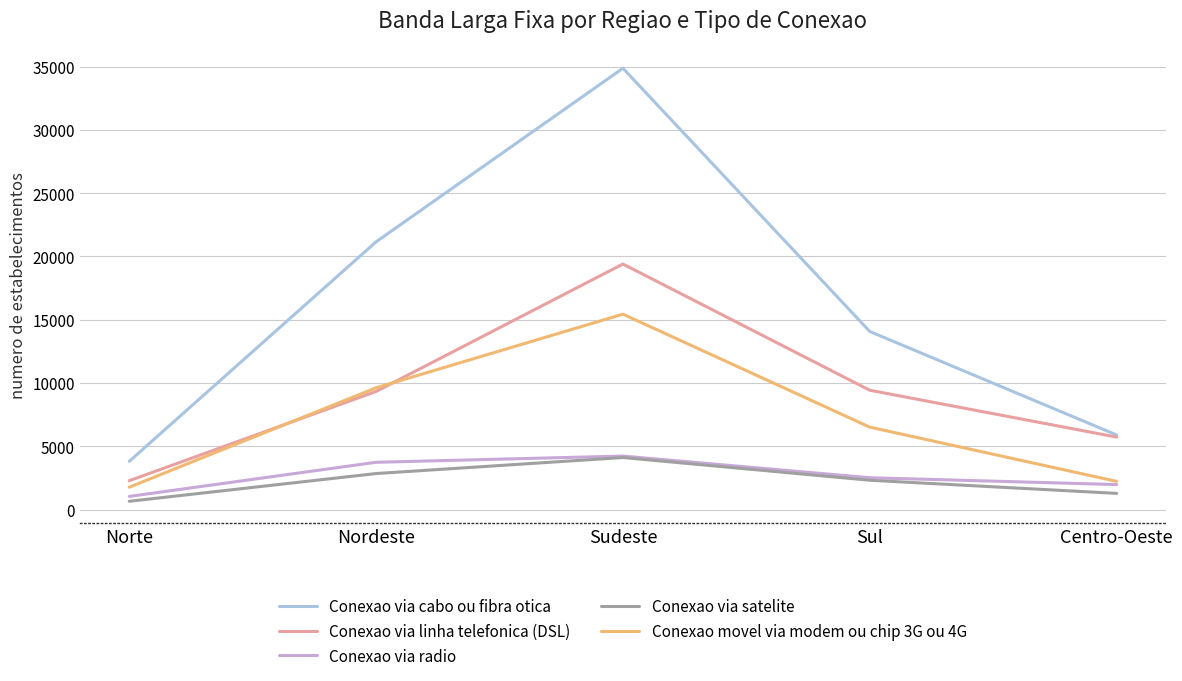

What is the maximum value for Conexao via cabo ou fibra otica?

34868